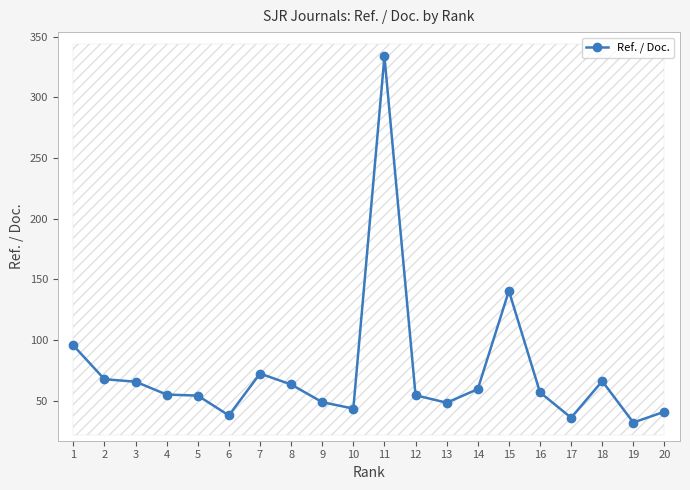

What is the difference between the second highest and second lowest values?

104.6